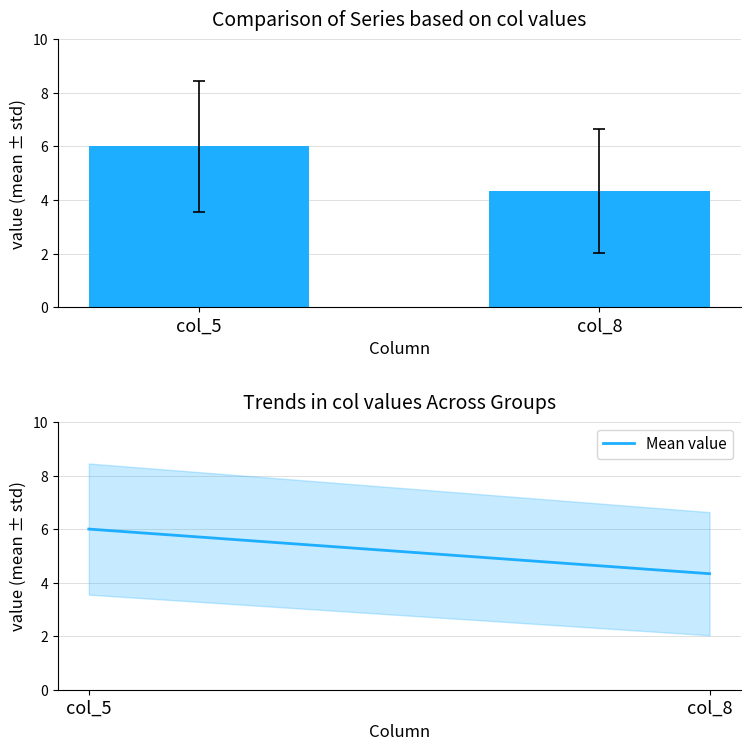

The value at col_5 is 6.0. True or false?

True